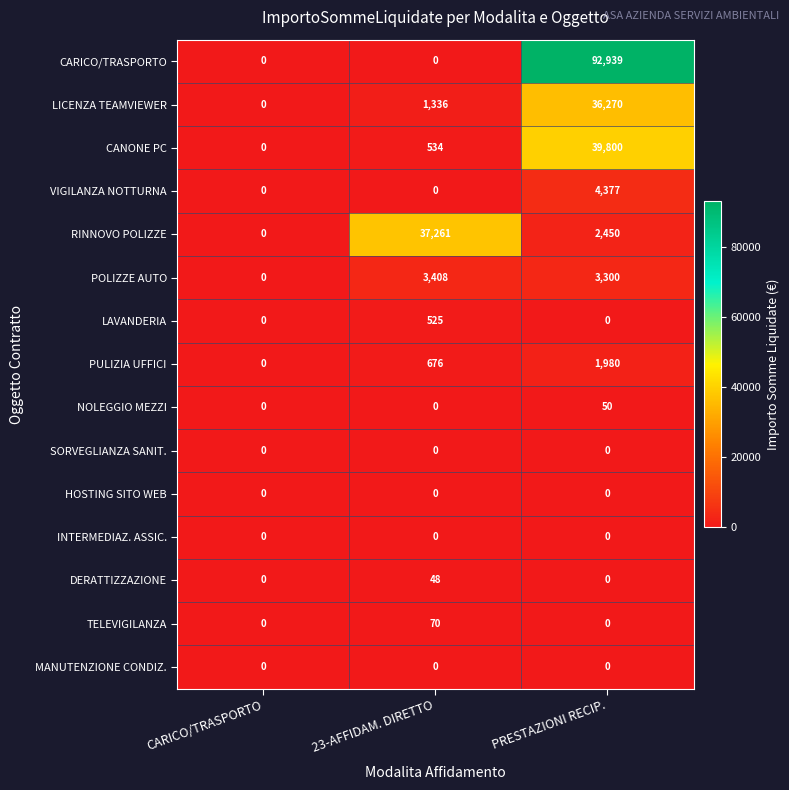

True or false: SORVEGLIANZA SANIT. has a value of 0 at PRESTAZIONI RECIP..

True